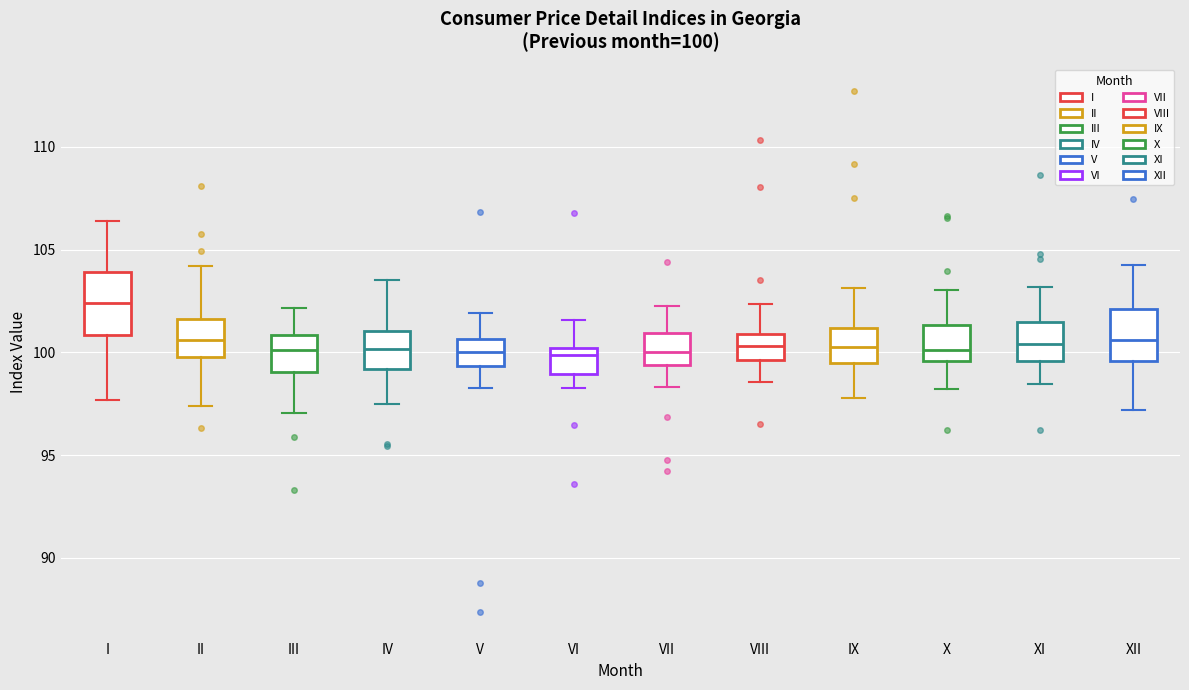

Comparing the boxes themselves (not the whiskers), which one is the tallest?

I